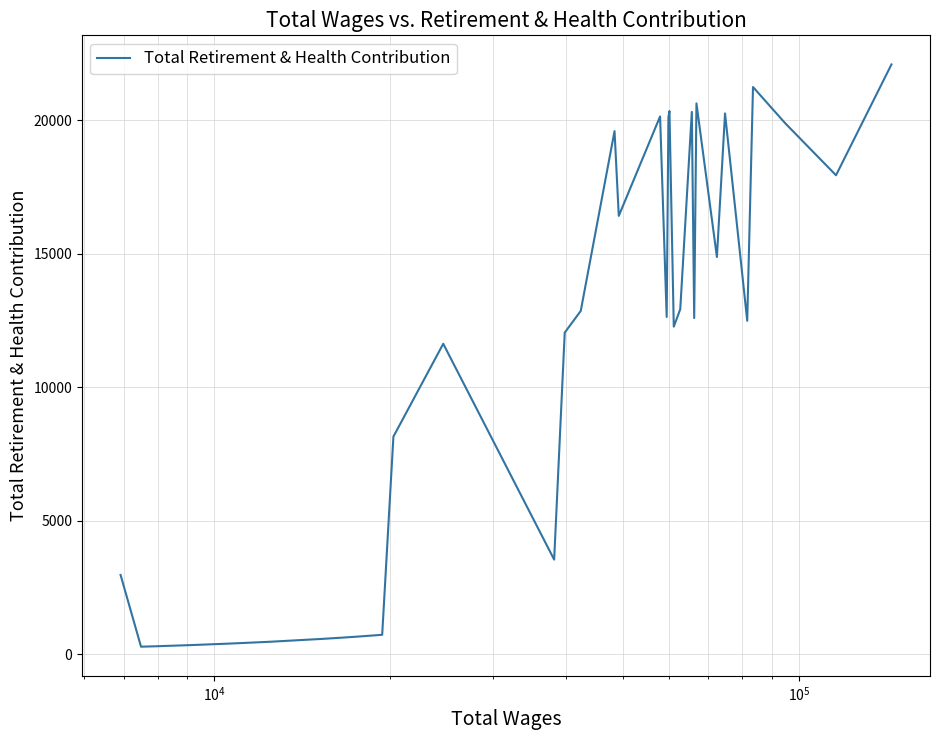

What is the difference between the maximum and minimum values?

21800